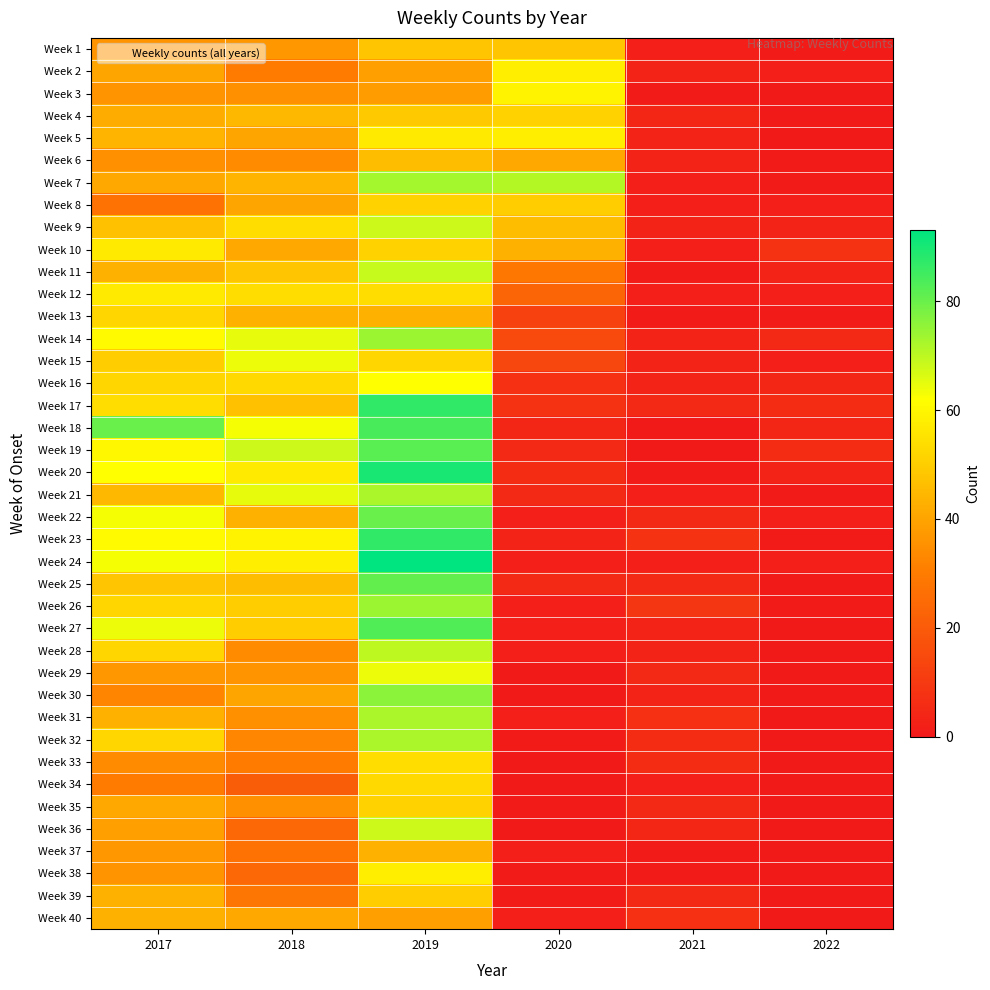

At which category is the sum across all series the highest?

2019